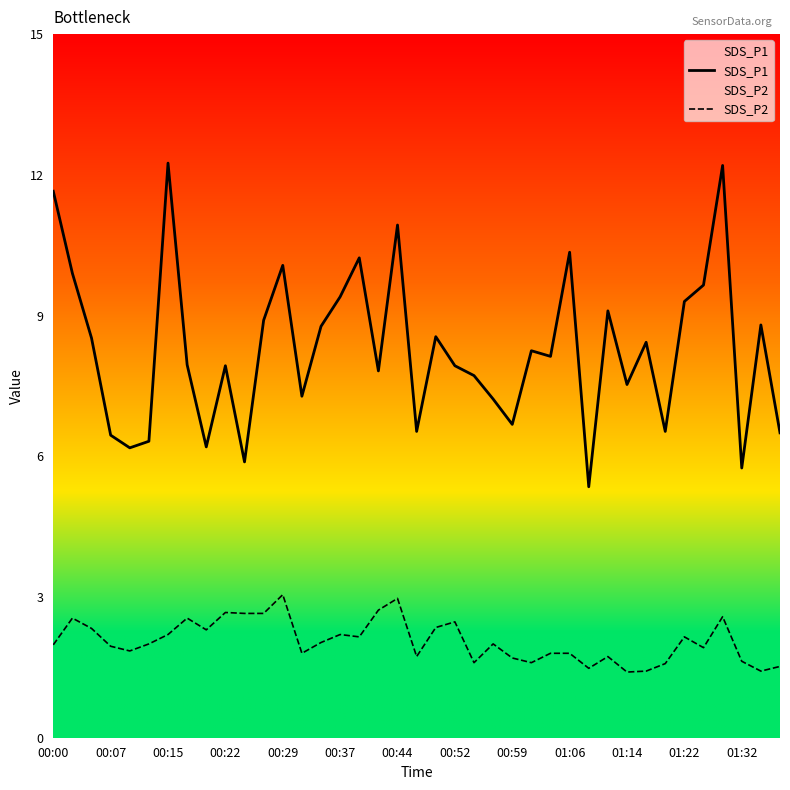

True or false: SDS_P1 and SDS_P2 cross at least once.

False